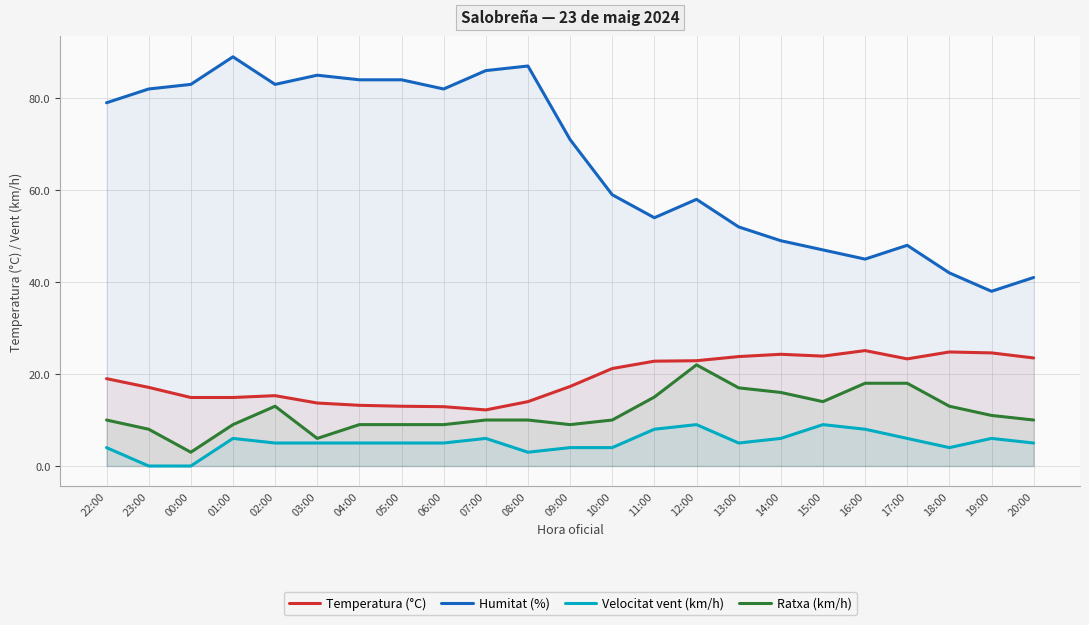

How many lines are shown in the chart?

4